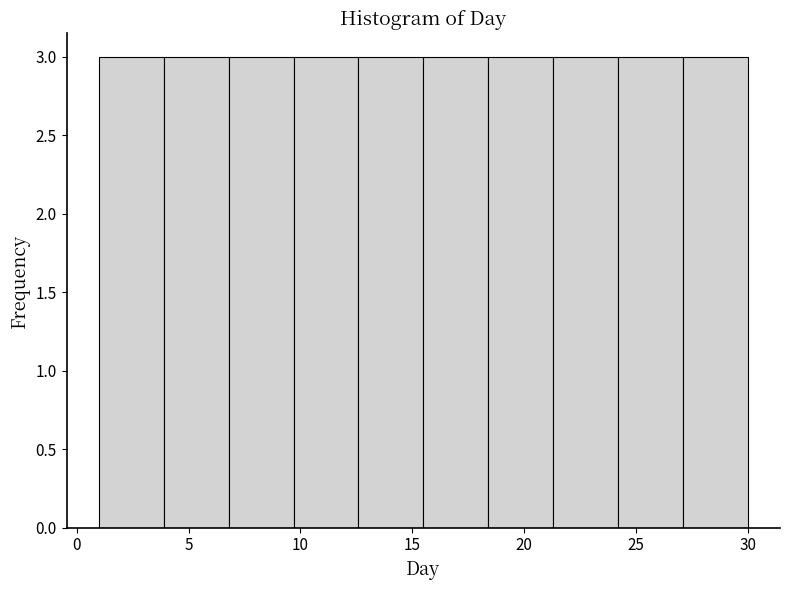

How tall is the bar that spans 18.4 to 21.3 on the x-axis? Neither the bar edges nor the heights are printed on the chart, so give them approximately, as read against the axes.

3